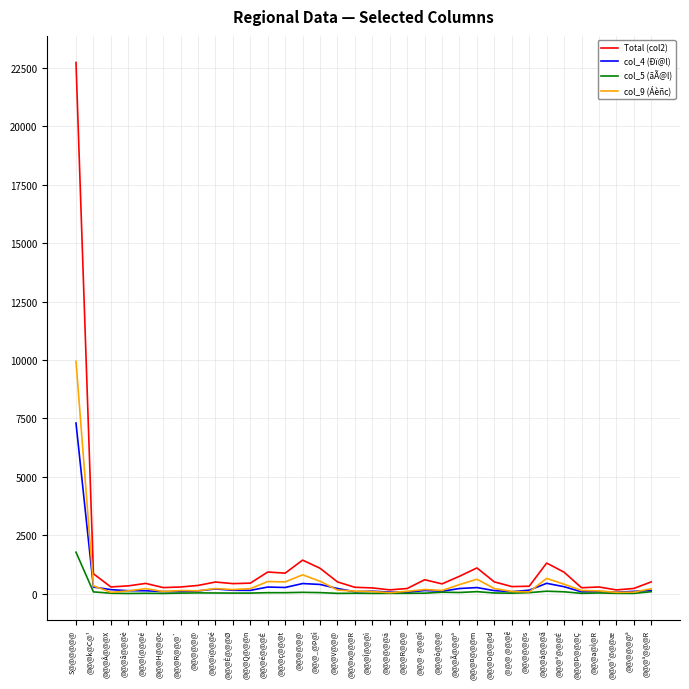

True or false: col_5 (ãÃ@l) has a value of 85 at @@@¤@@@m.

True